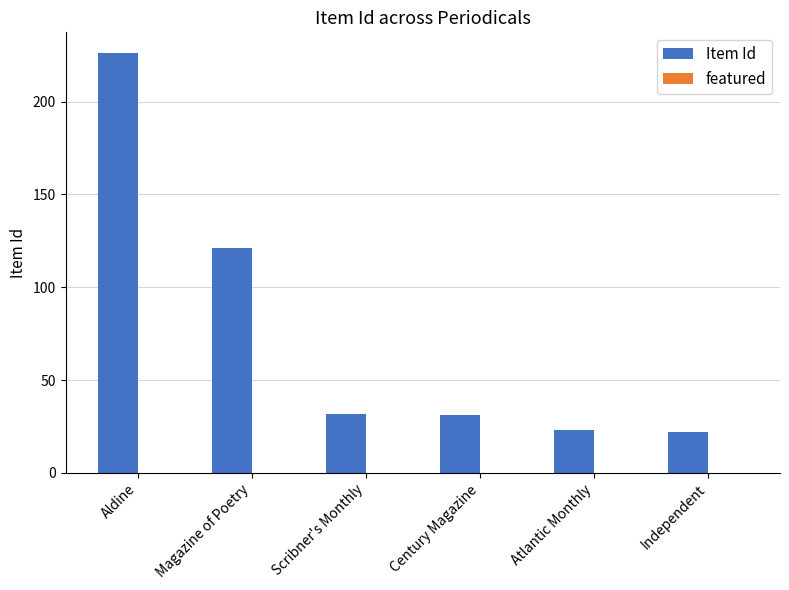

Reading left to right, list all the values displayed in this chart.

Aldine=226	Magazine of Poetry=121	Scribner's Monthly=32	Century Magazine=31	Atlantic Monthly=23	Independent=22